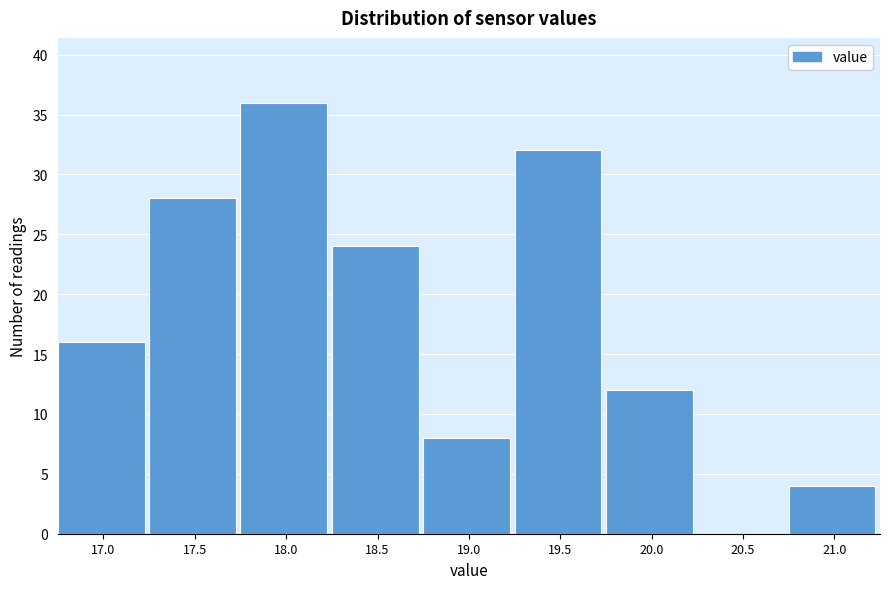

Reading left to right, list all the values displayed in this chart.

17.0=16	17.5=28	18.0=36	18.5=24	19.0=8	19.5=32	20.0=12	20.5=0	21.0=4